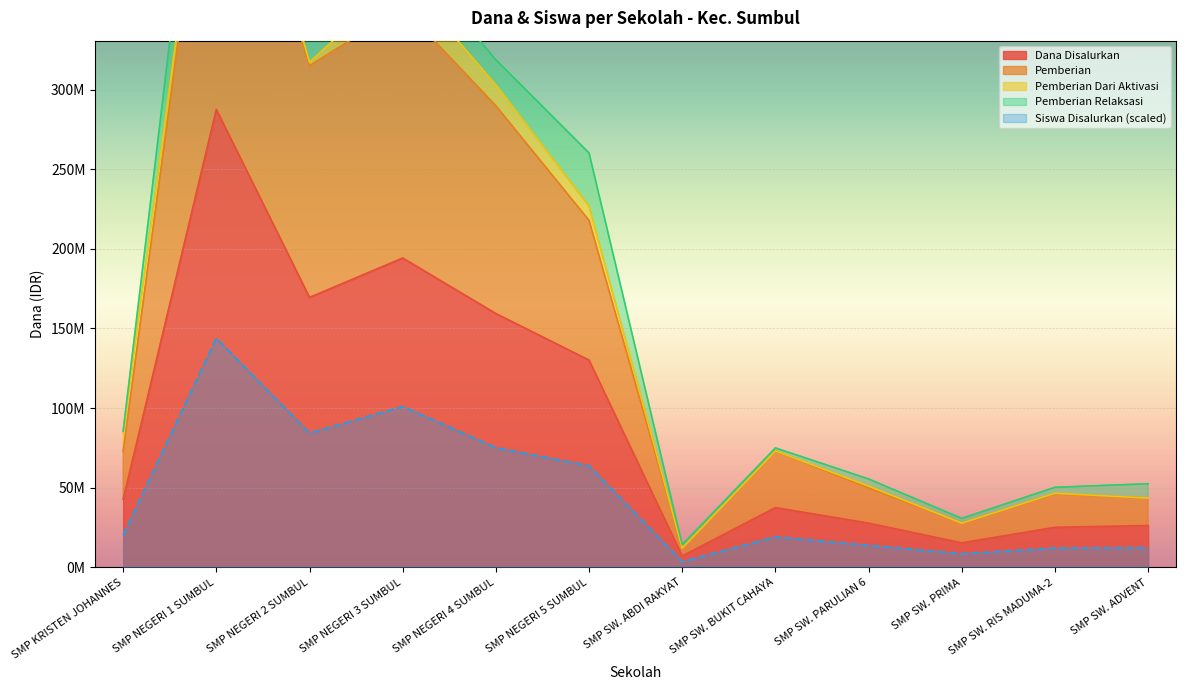

True or false: Dana Disalurkan and Siswa Disalurkan intersect in this chart.

False